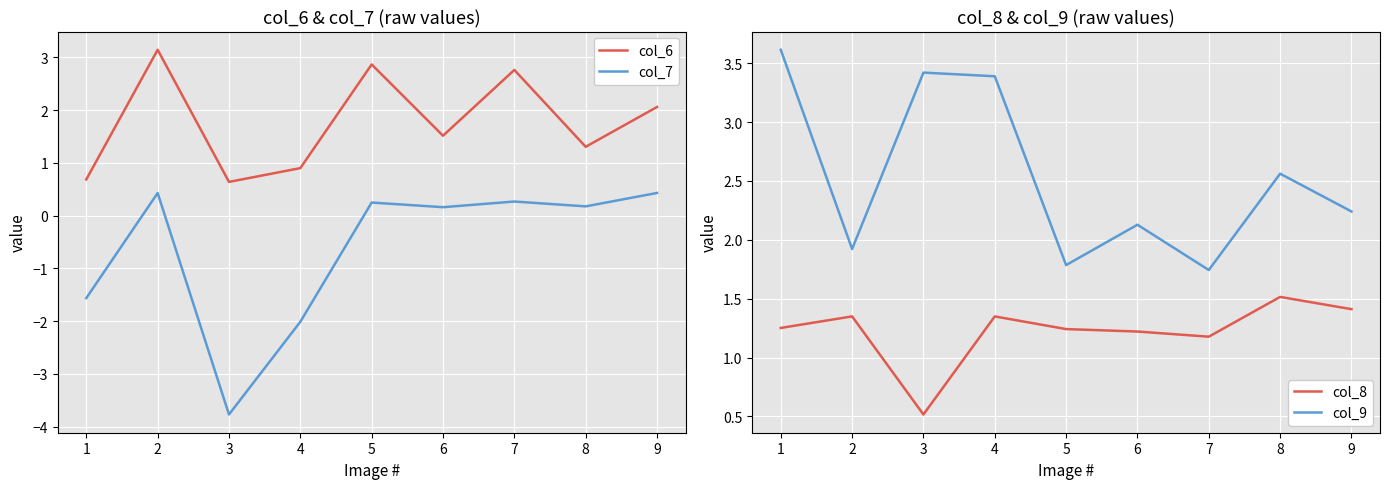

True or false: col_8 and col_7 cross at least once.

False